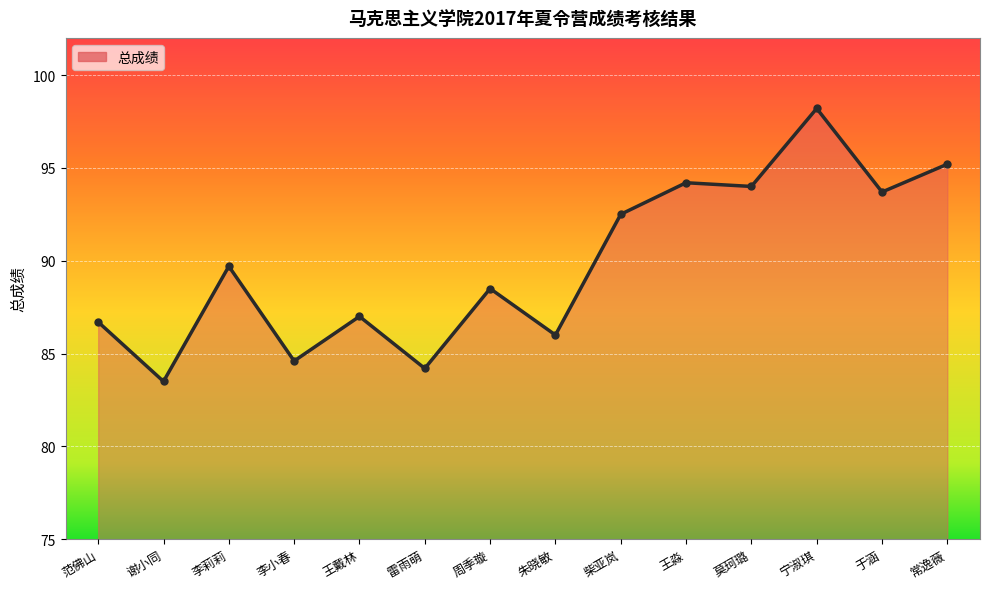

What is the sum of the values at 王戴林 and 常逸薇?

182.2